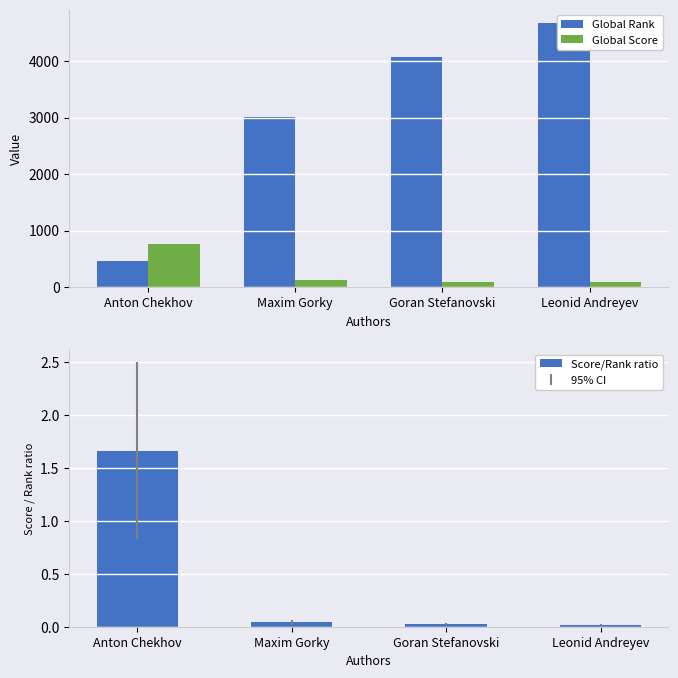

Reading left to right, extract all data points from this chart.

Global Rank: Anton Chekhov=455.0	Maxim Gorky=3013.0	Goran Stefanovski=4074.0	Leonid Andreyev=4677.0
Global Score: Anton Chekhov=758.0	Maxim Gorky=125.0	Goran Stefanovski=99.0	Leonid Andreyev=90.0
Score/Rank ratio: Anton Chekhov=1.7	Maxim Gorky=0.0	Goran Stefanovski=0.0	Leonid Andreyev=0.0